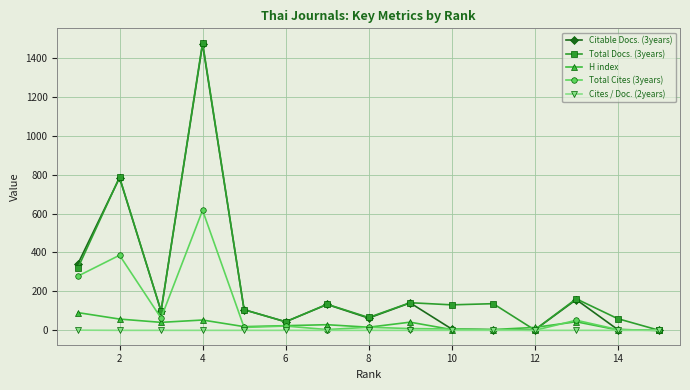

Which label corresponds to the largest value in the chart?

4